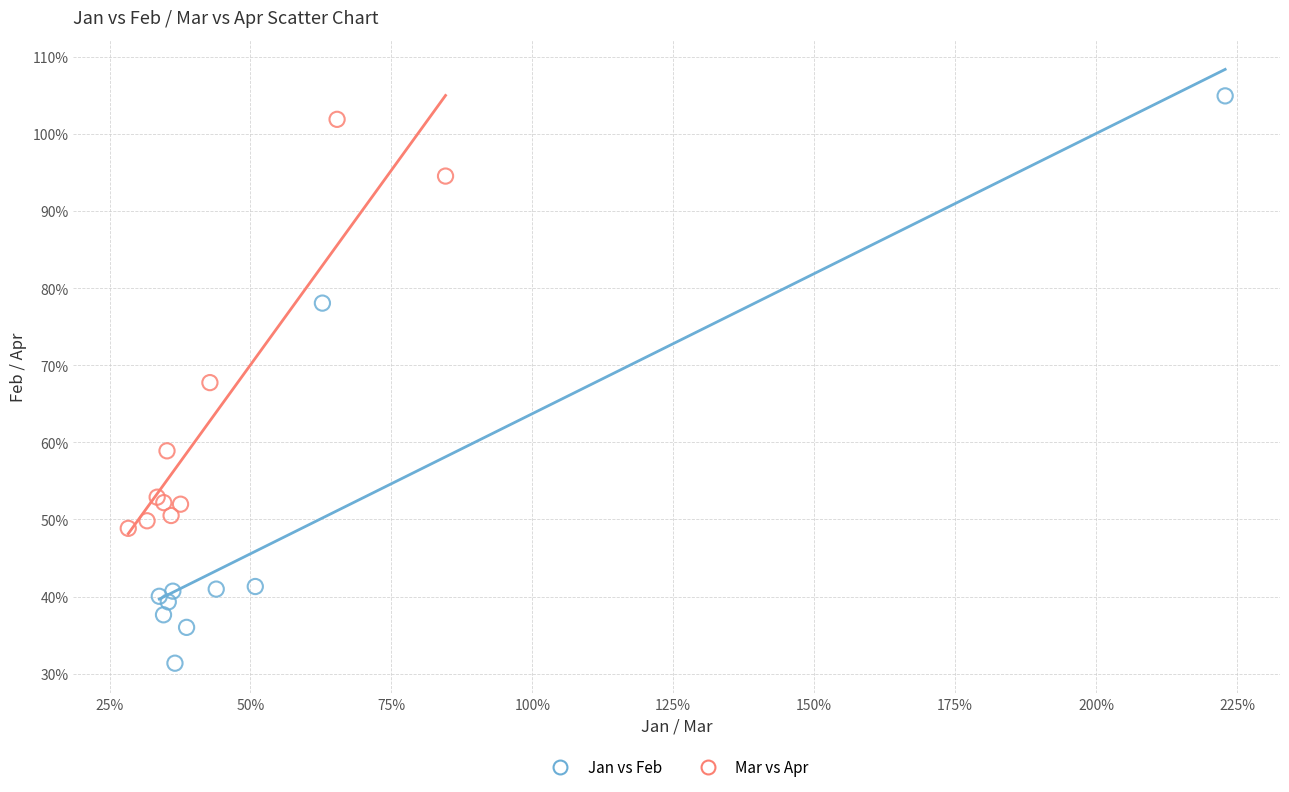

What are all the series names shown in the legend?

Jan vs Feb, Mar vs Apr